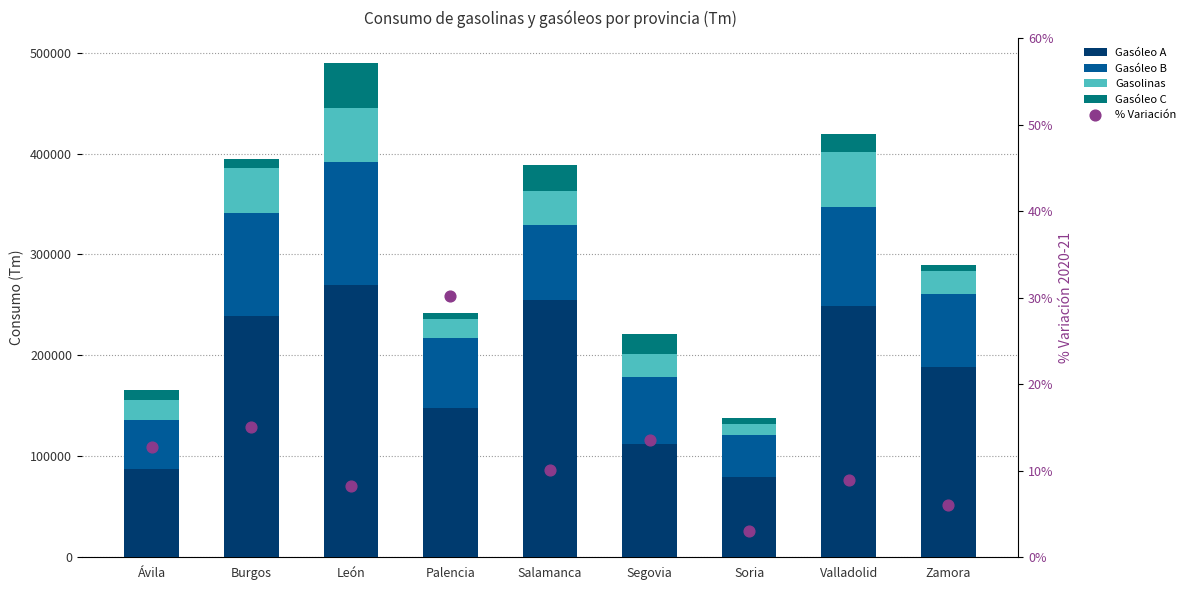

What is the total value across all series at León?

490001.2